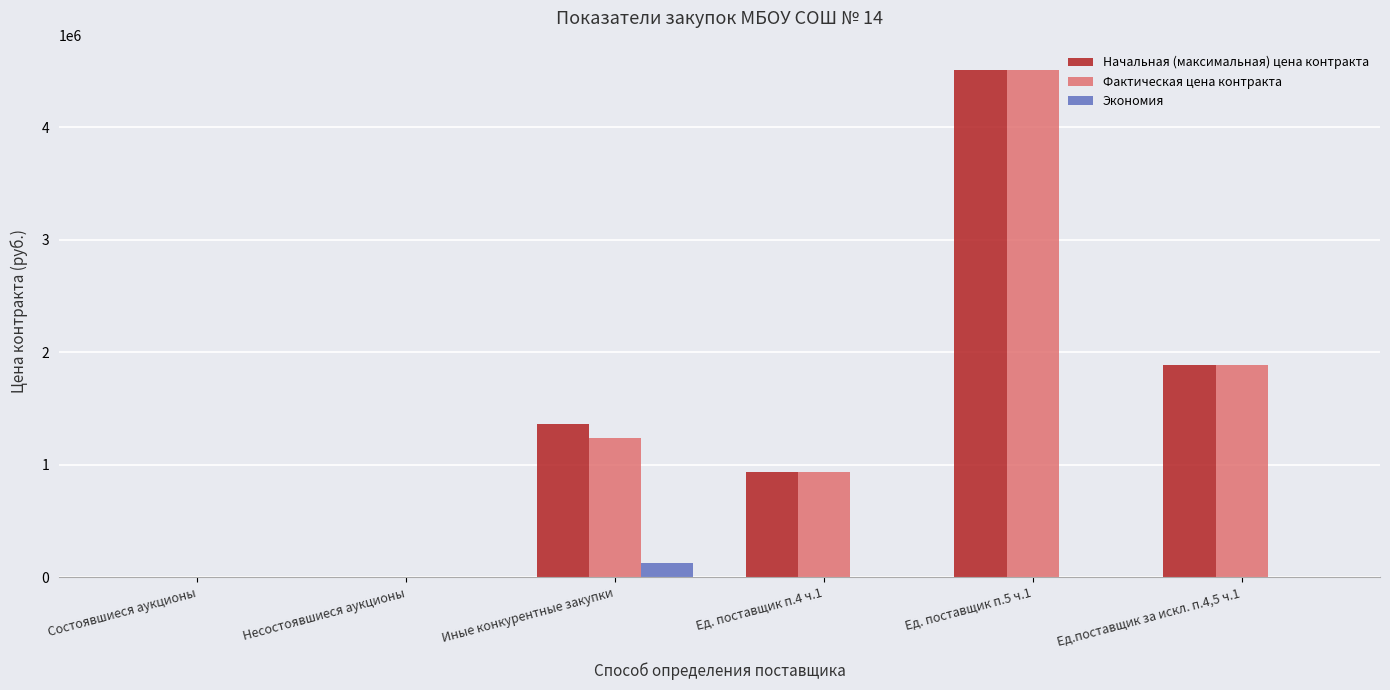

At which category does the chart reach its peak across all series?

Ед. поставщик п.5 ч.1